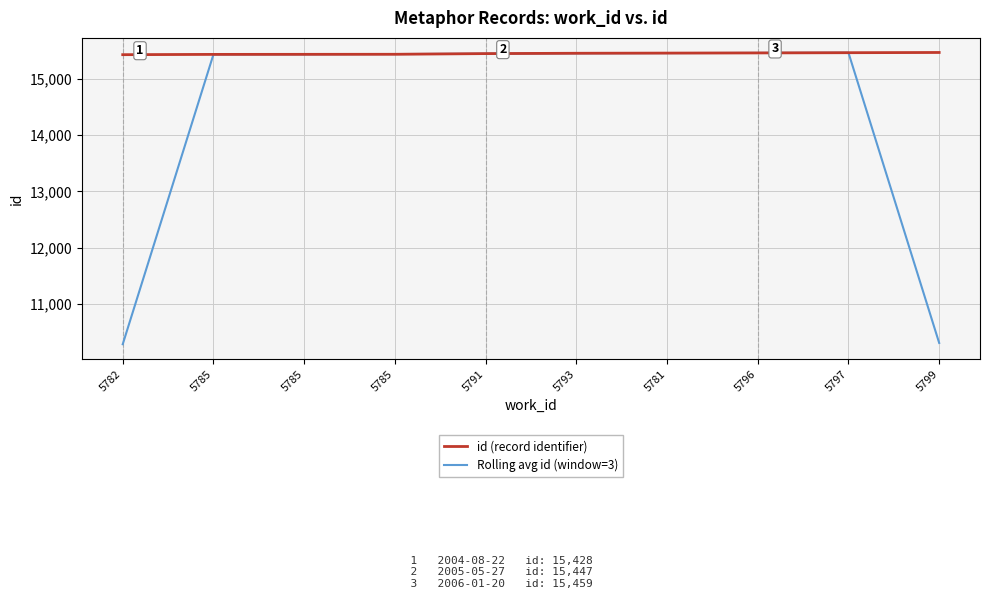

What are all the series names shown in the legend?

id (record identifier), Rolling avg id (window=3)